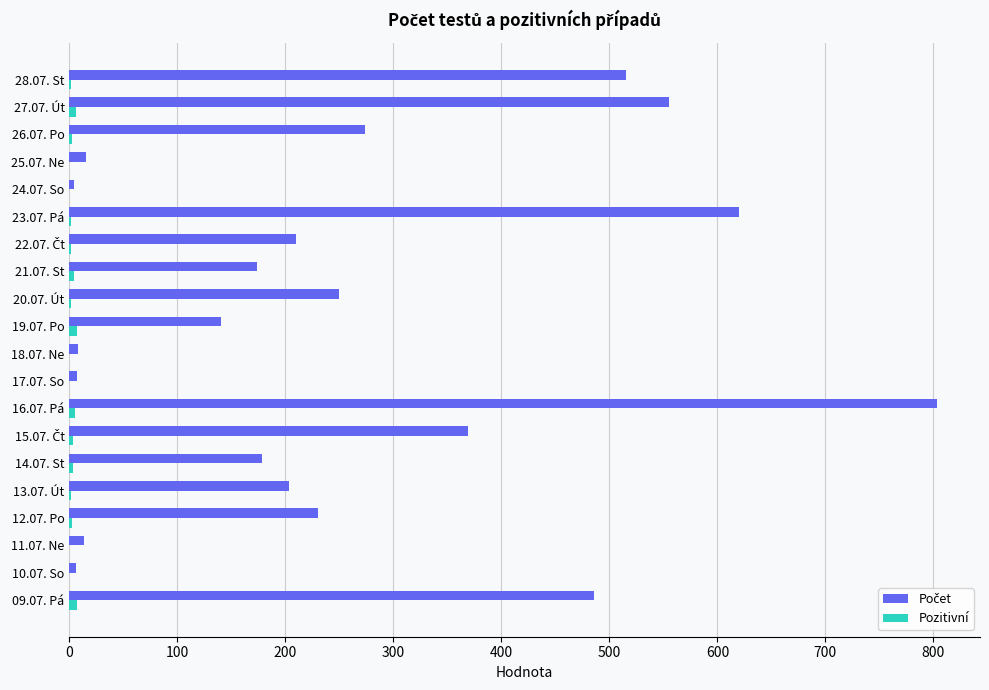

At which category is the sum across all series the highest?

16.07. Pá